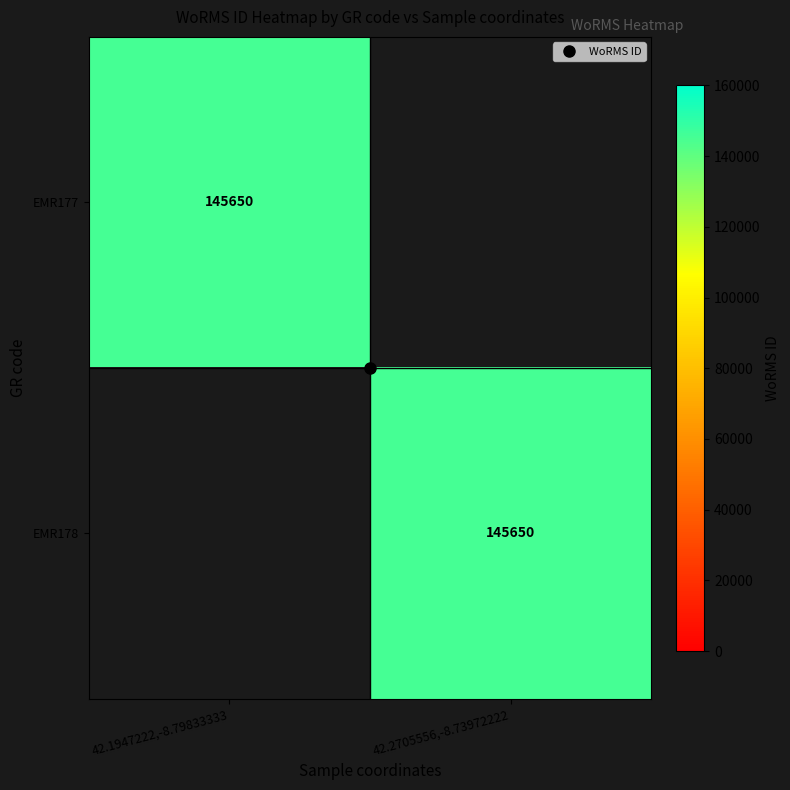

What is the difference between the maximum and minimum values in the EMR177 series?

145650